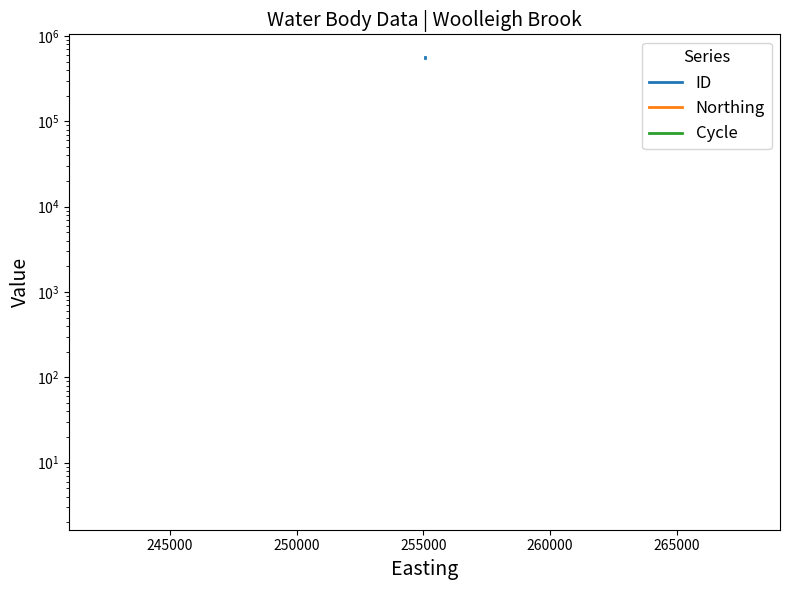

How many lines are shown in the chart?

3